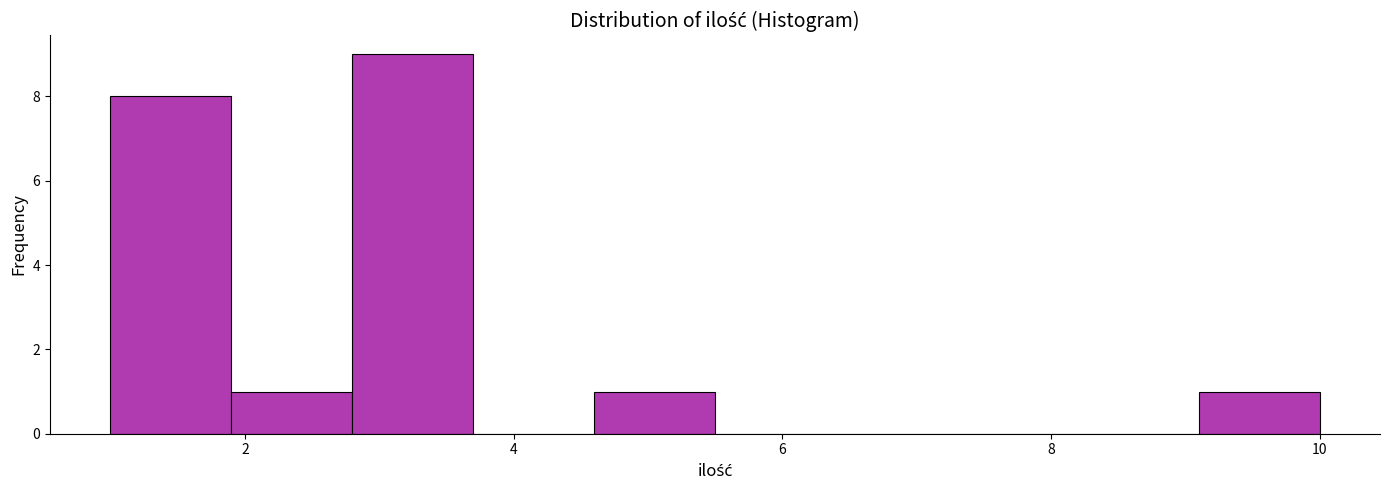

What is the height of the bar covering 1.9 to 2.8 on the x-axis? Neither the bar edges nor the heights are printed on the chart, so give them approximately, as read against the axes.

1